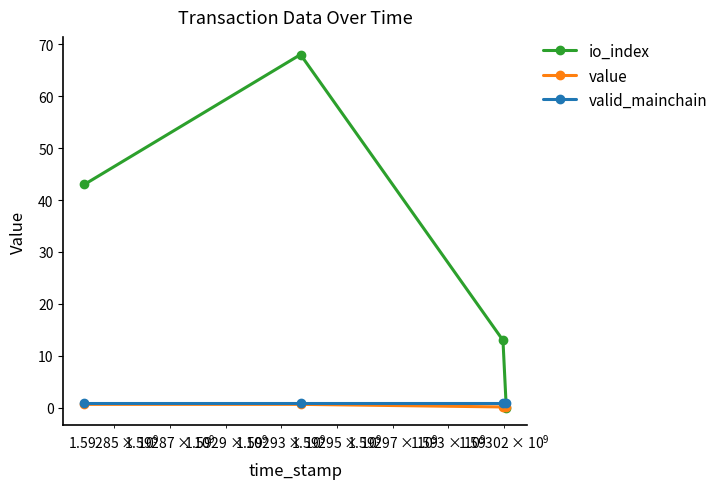

Reading right to left, what are all the values shown in this chart?

io_index: 0.0	13.0	68.0	43.0
value: 0.2	0.2	0.7	0.7
valid_mainchain: 1.0	1.0	1.0	1.0